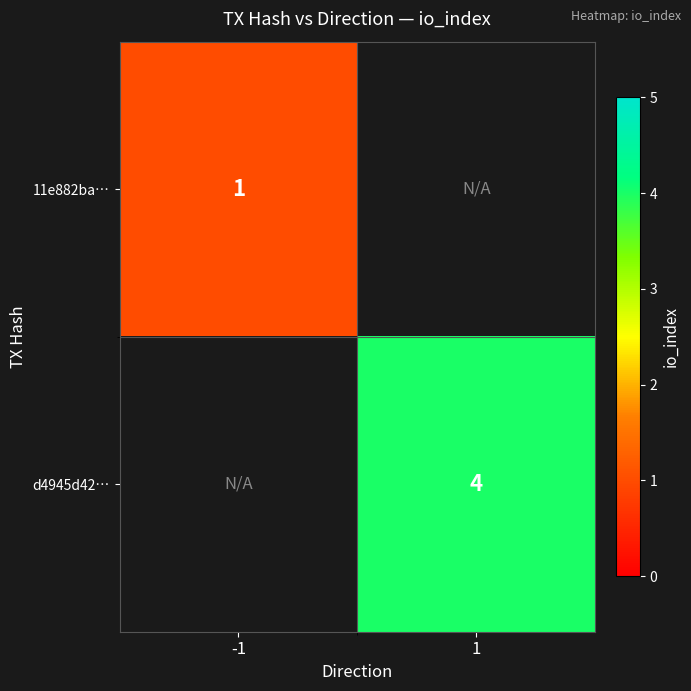

The 11e882ba… series shows 1 at -1. True or false?

True